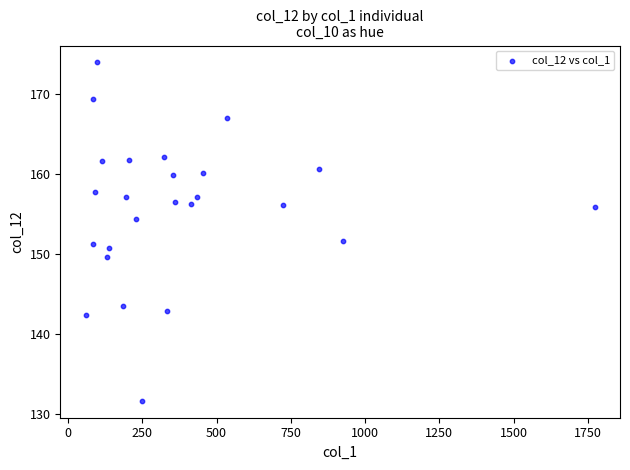

What is the range of X values (max minus min)?

1714.0